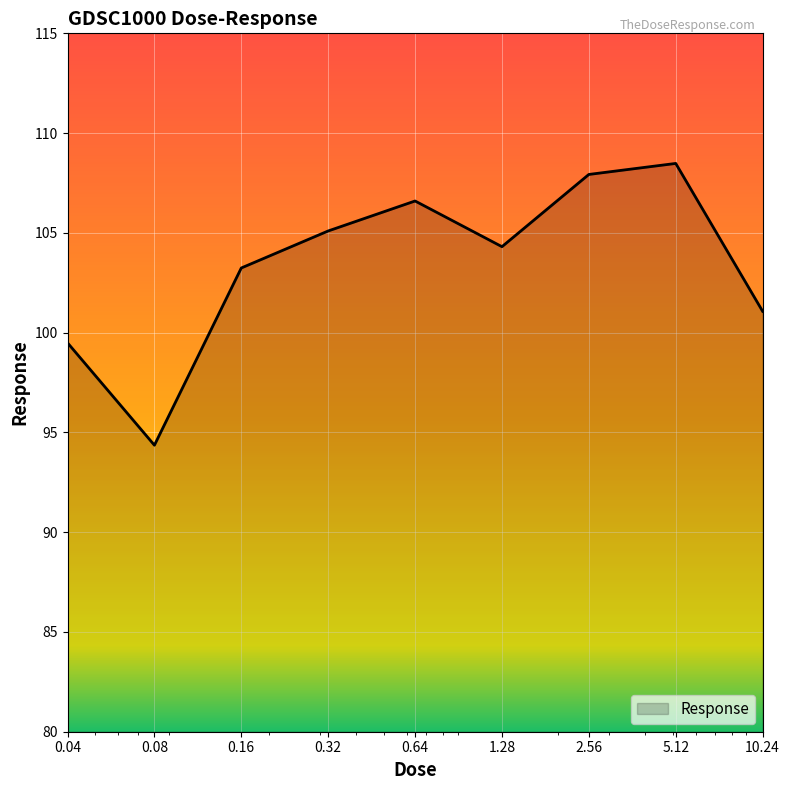

Count the number of categories in the chart.

9